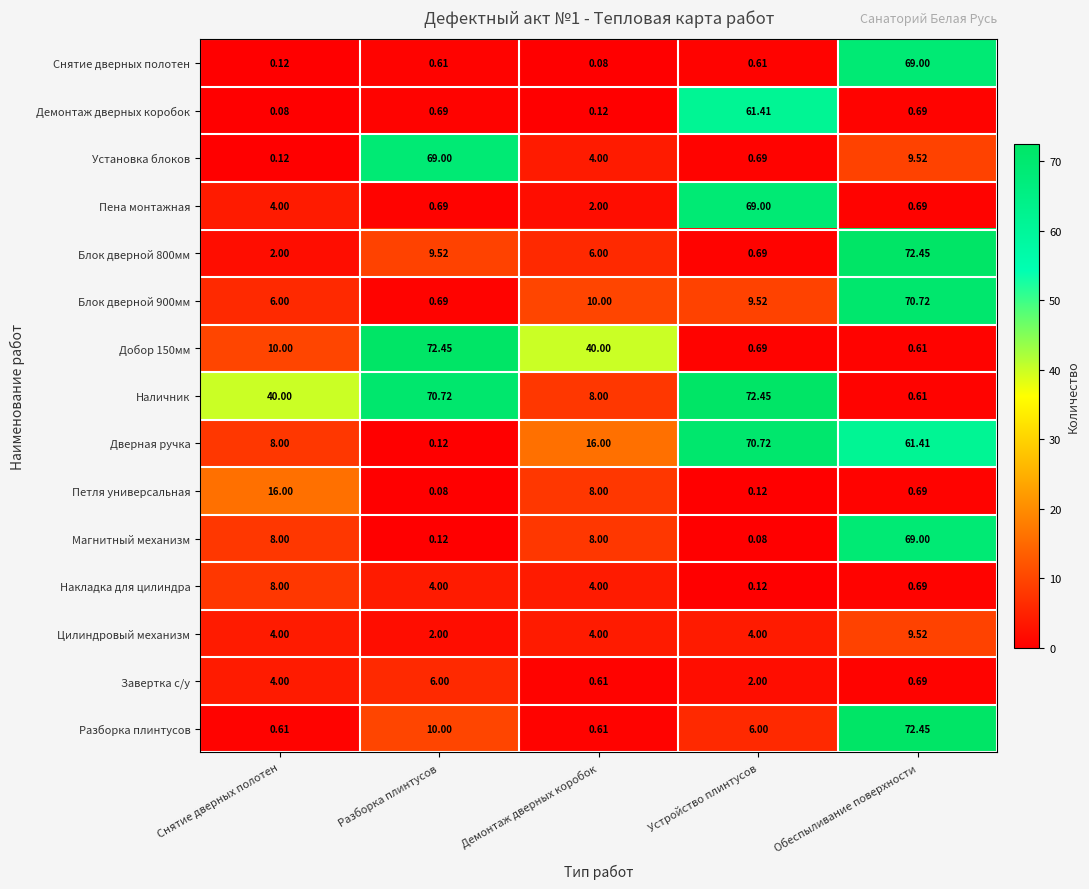

What is the spread (max minus min) of values at Разборка плинтусов?

72.4